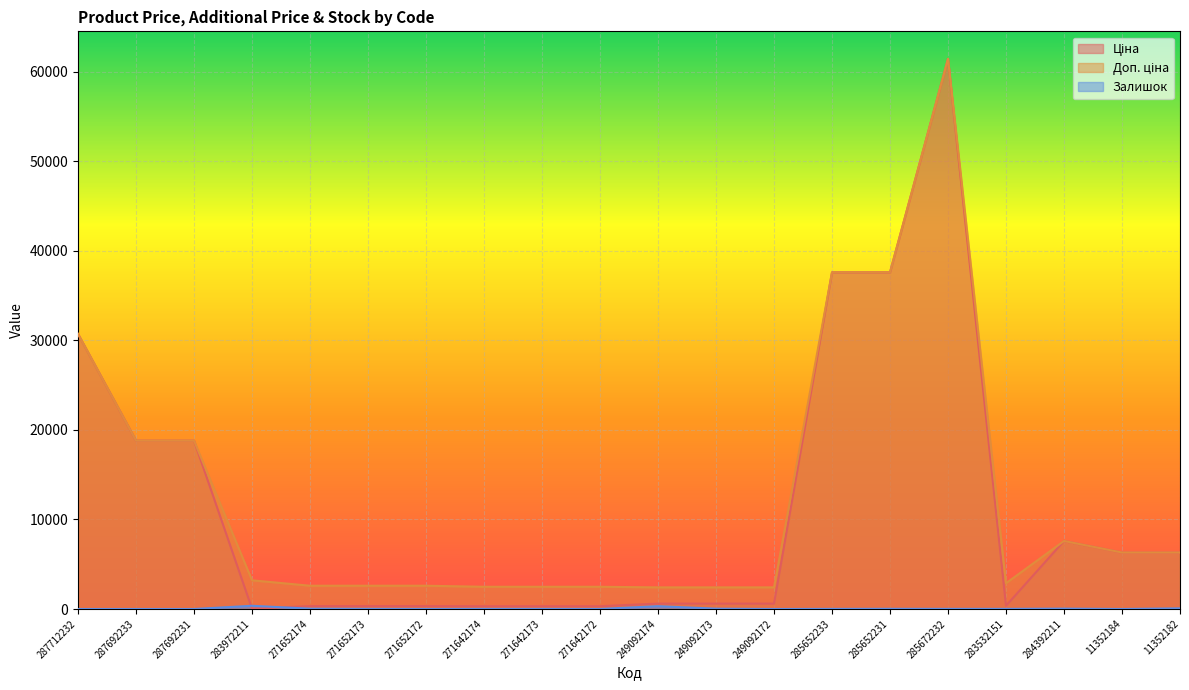

At which label does Доп. ціна first exceed 3205?

287712232